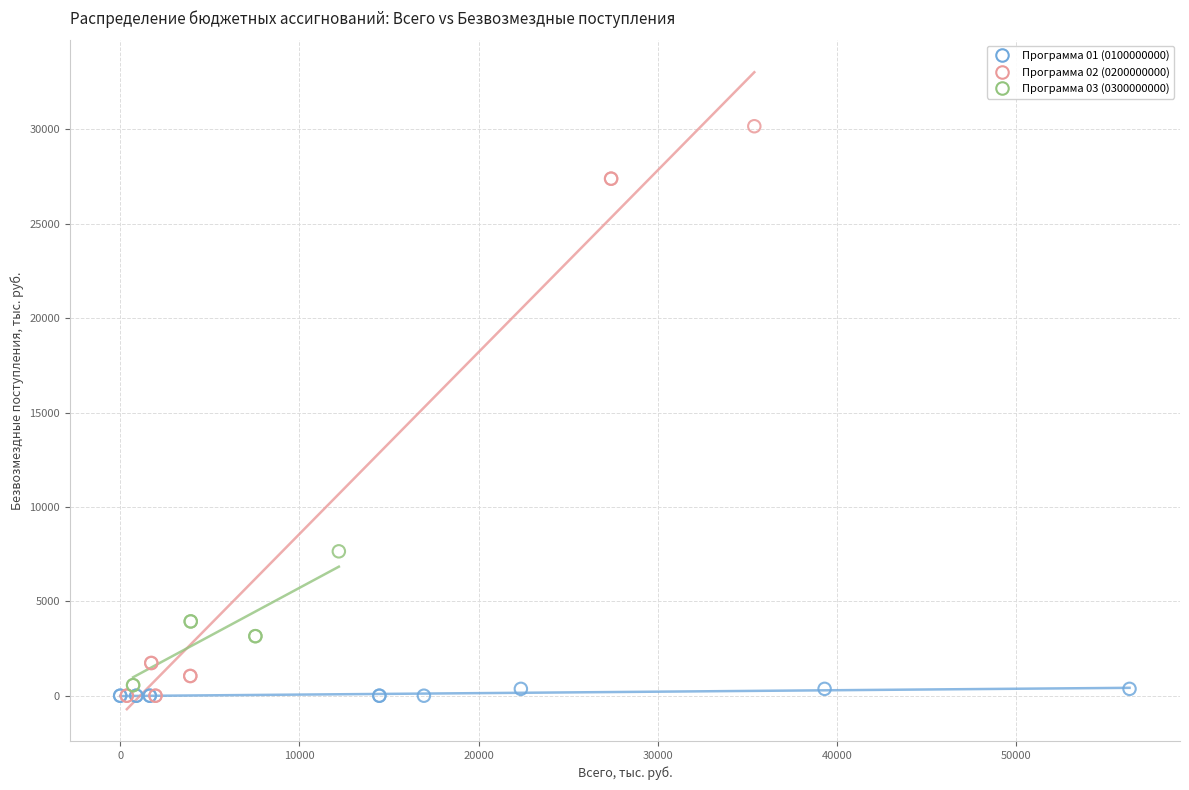

Which series has the widest spread of Y values?

Программа 02 (0200000000)